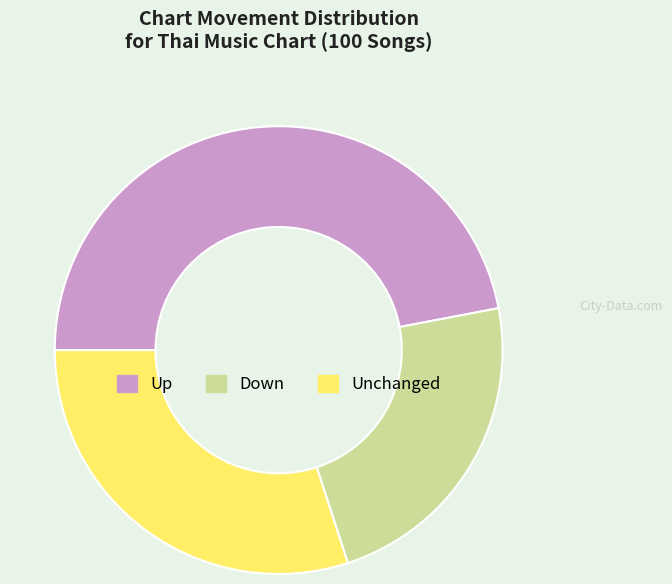

Do Down and Unchanged together represent more than half of the pie?

Yes